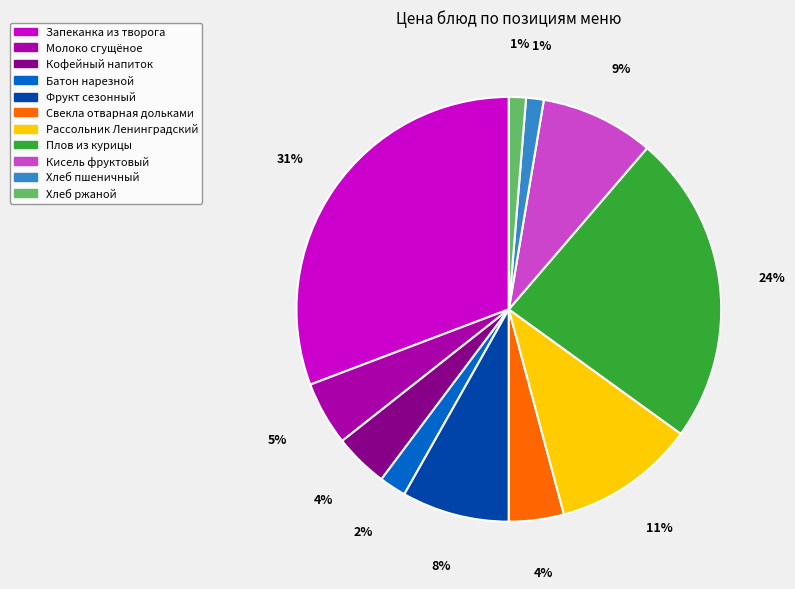

What is the ratio of the value at Кисель фруктовый to the value at Плов из курицы?

0.4